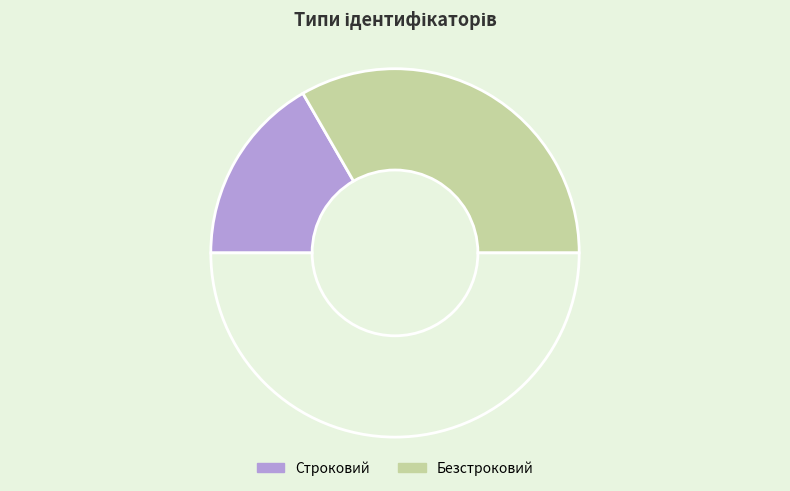

Count the number of slices in the pie.

3